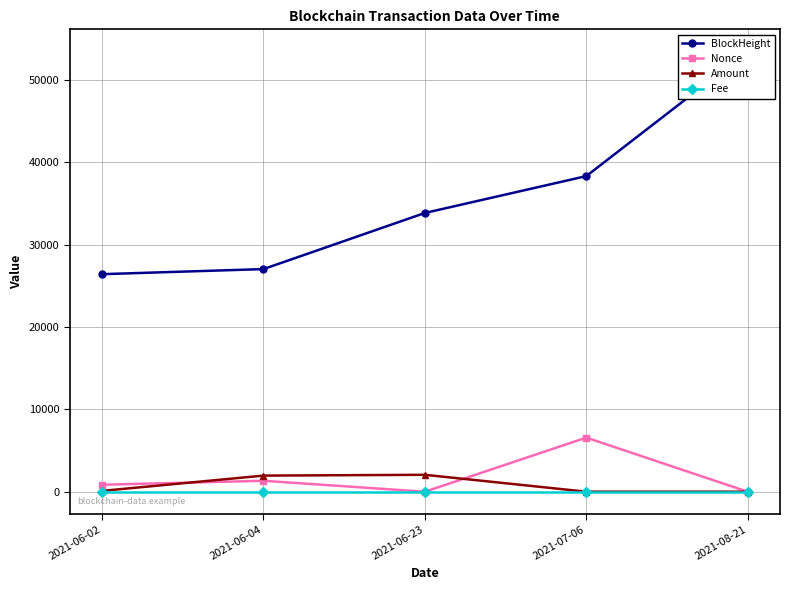

How many lines are shown in the chart?

4